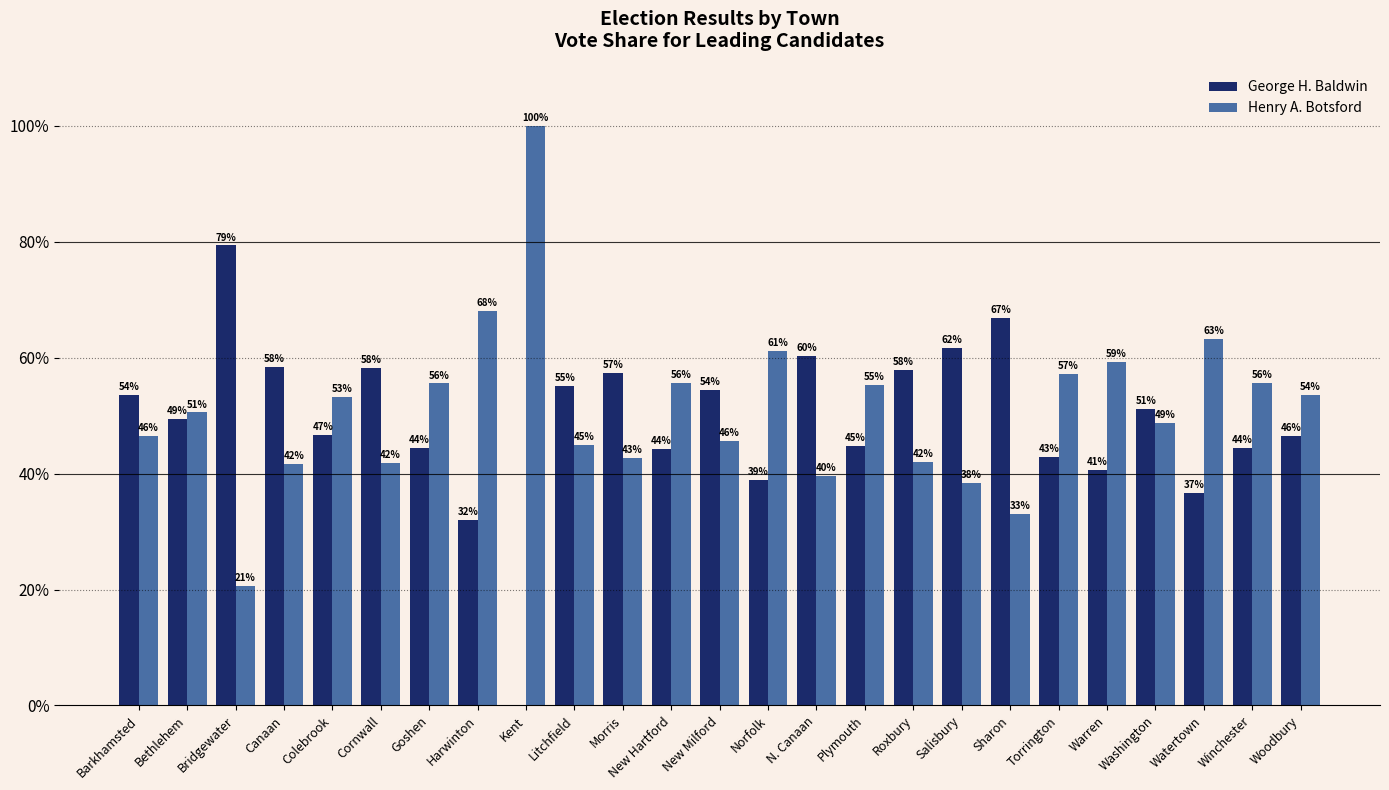

Is it true that Henry A. Botsford equals 63.3 at Watertown?

True